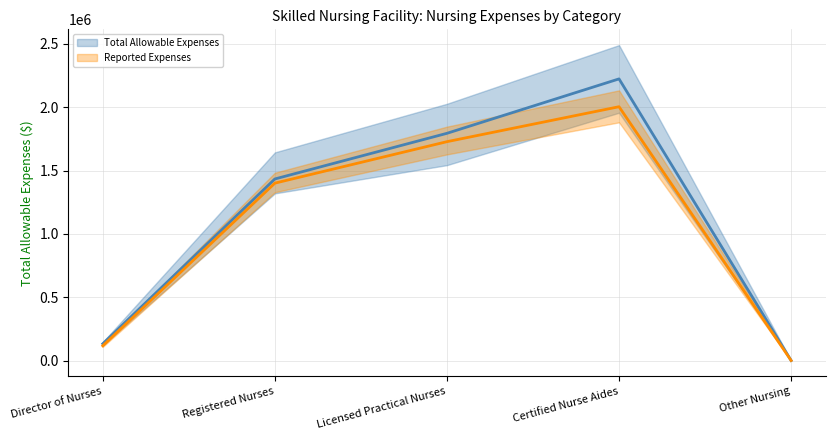

Is this an area chart (filled region under the line)?

No